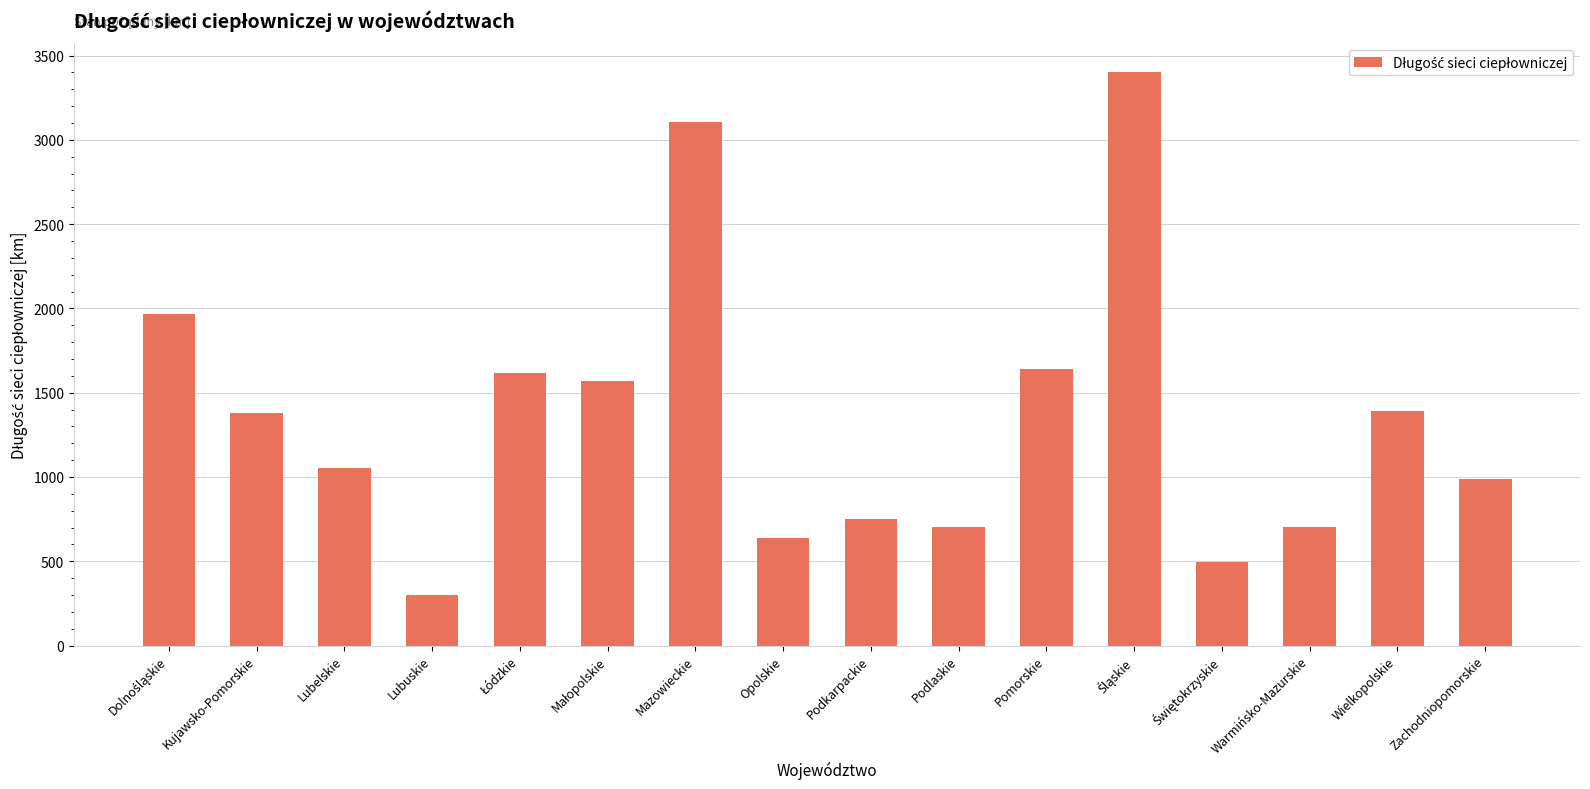

What is the greatest value displayed?

3402.6